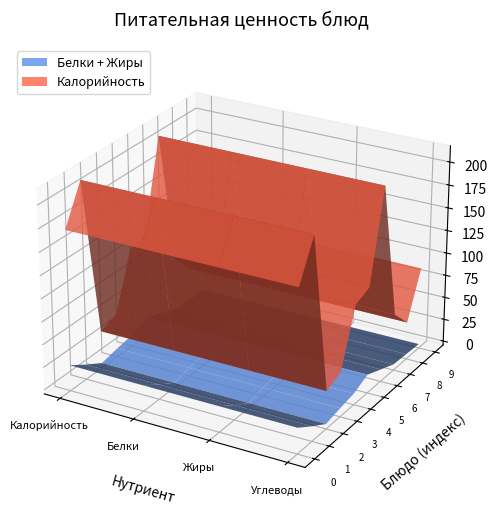

What is the maximum value shown in the chart?

213